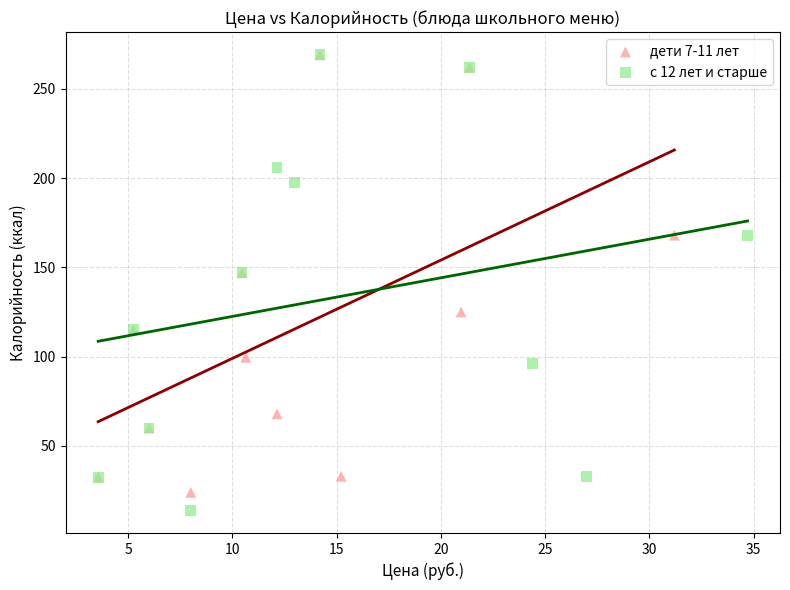

Which series has the widest spread of Y values?

с 12 лет и старше